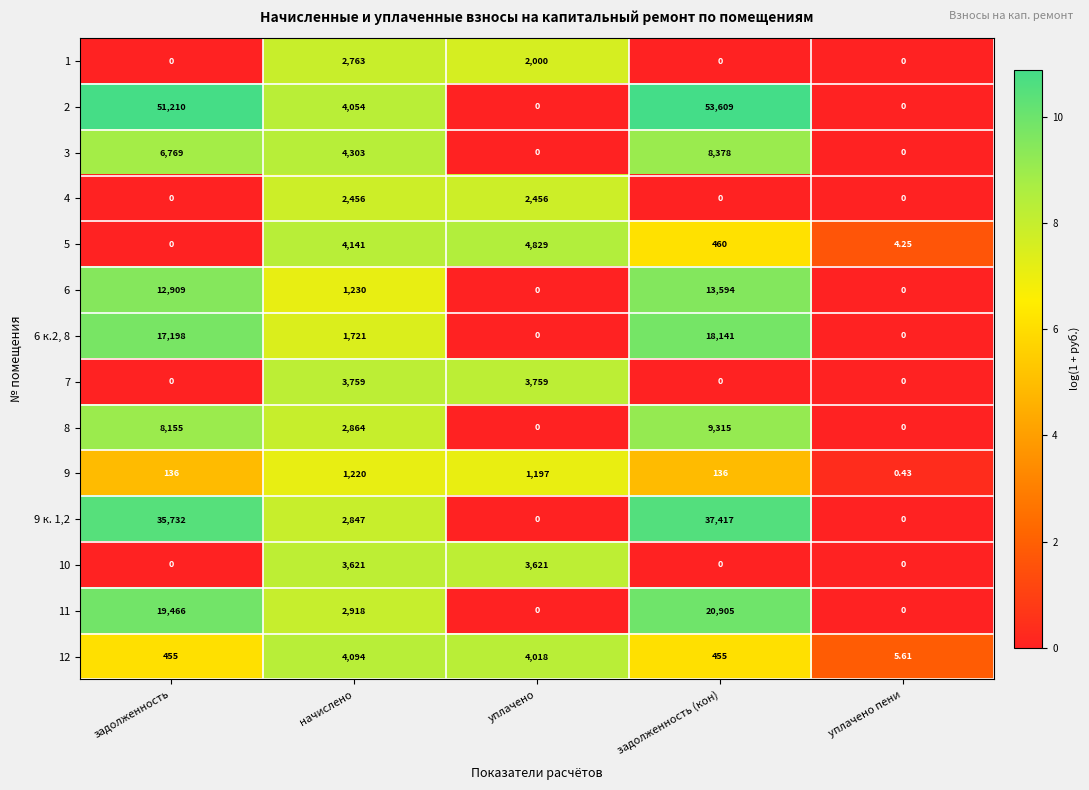

At which label does 3 first exceed 4303?

задолженность